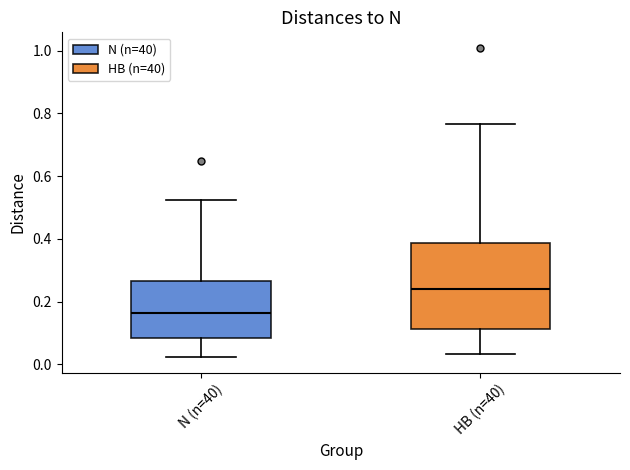

Which box's median line is the lowest?

N (n=40)